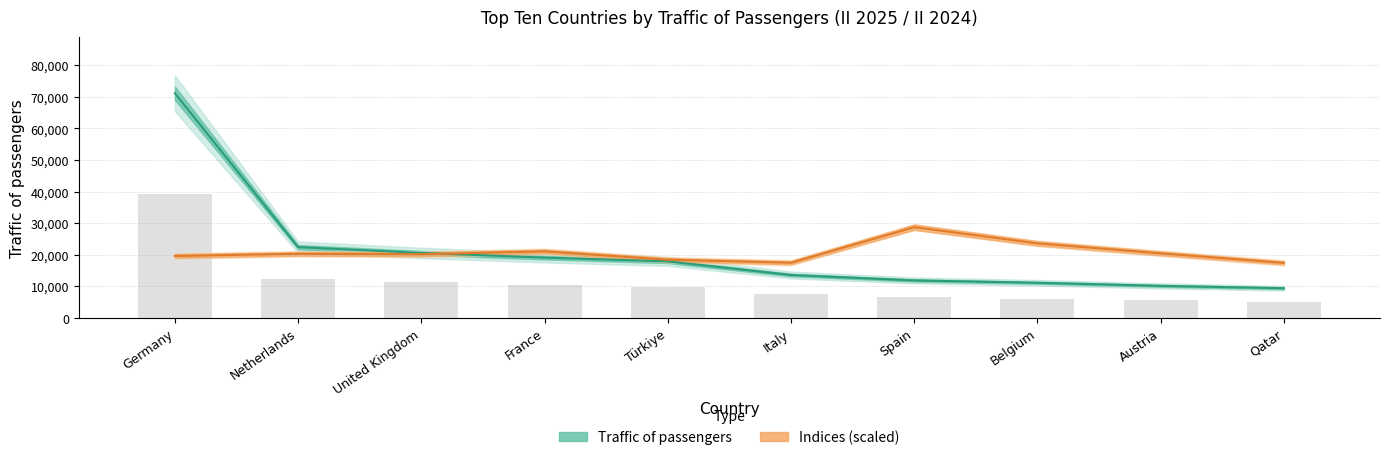

At how many categories does at least one series exceed 38553?

1